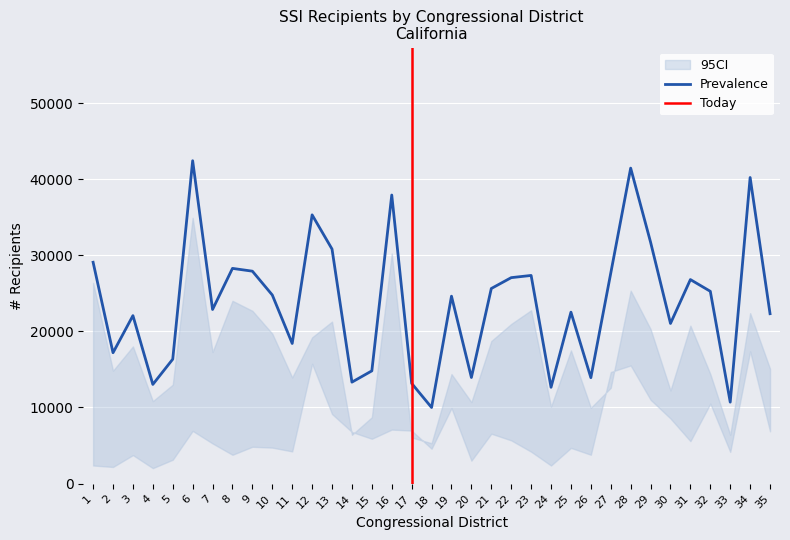

True or false: Total has a value of 37929 at 16.

True